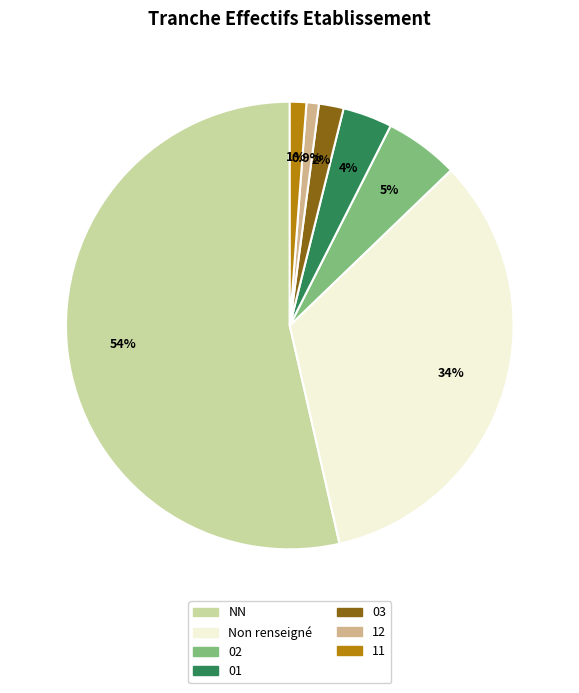

Is there any slice that represents more than half of the pie?

Yes